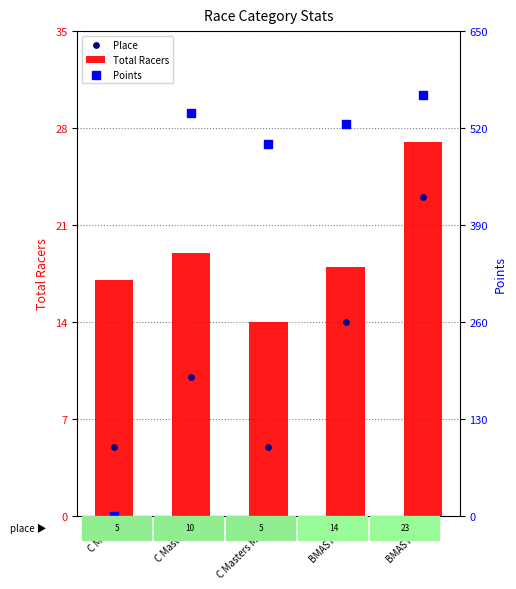

At which category is the sum across all series the highest?

BMASTER